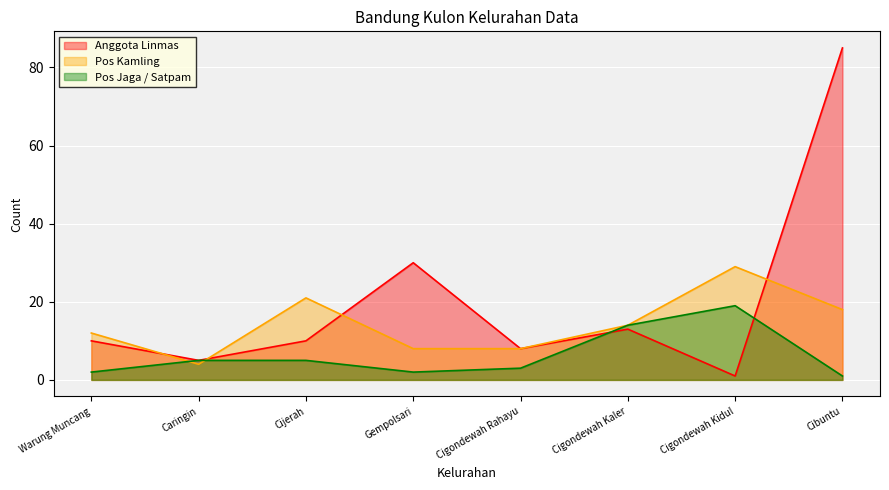

In Anggota Linmas, how many points are higher than both neighbors (excluding endpoints)?

2